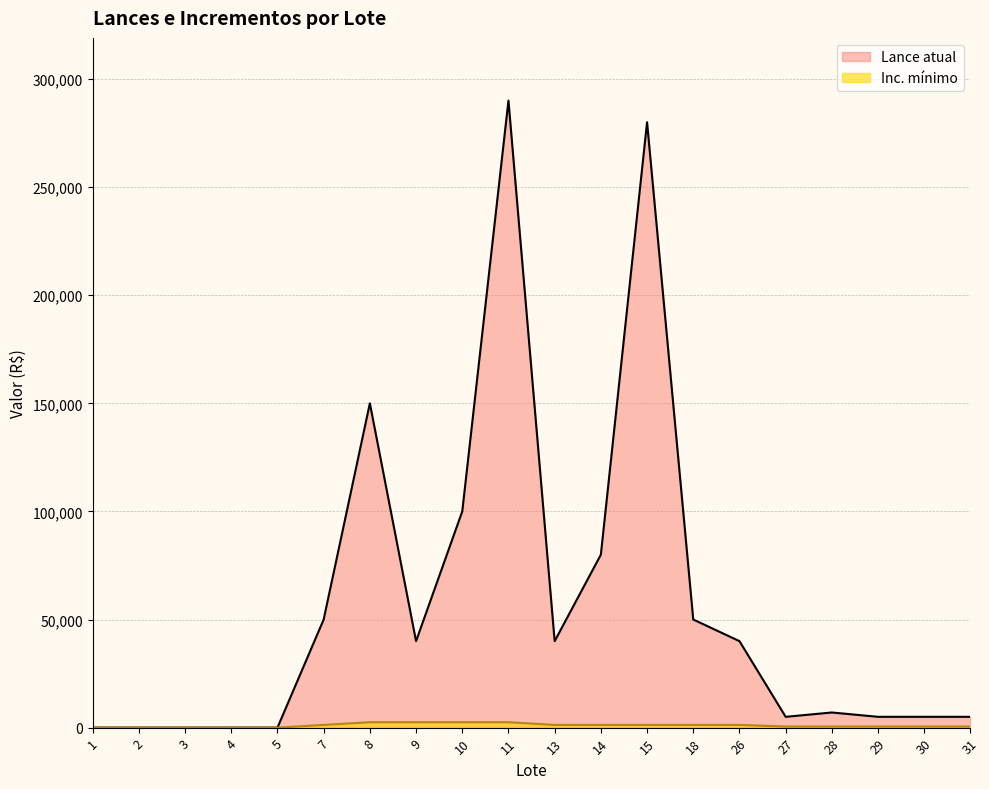

What is the value of the Lance atual point at the 15th from the left?

40000.0